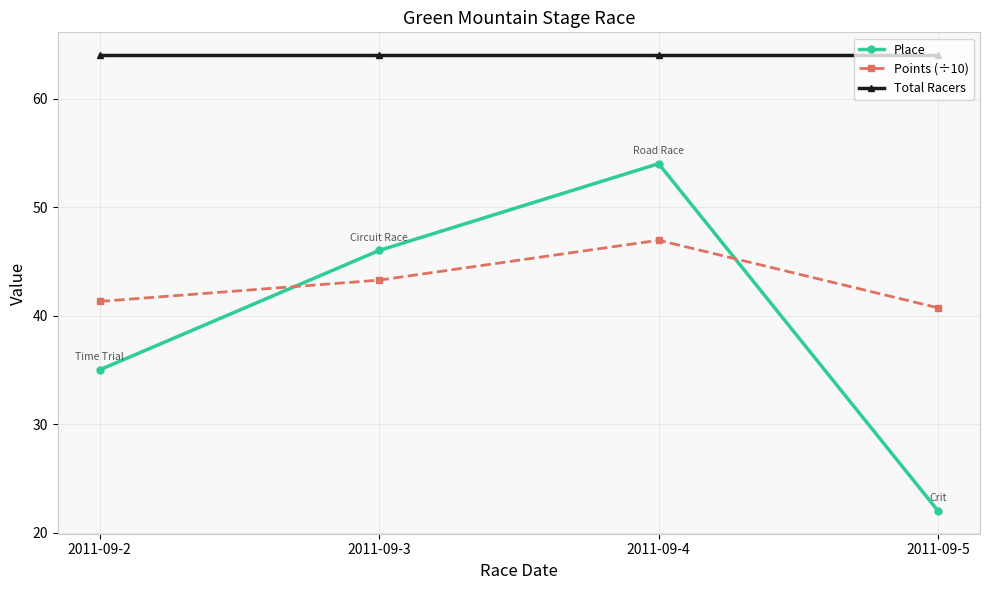

Rank the categories by Points (÷10) value from lowest to highest.

2011-09-5, 2011-09-2, 2011-09-3, 2011-09-4